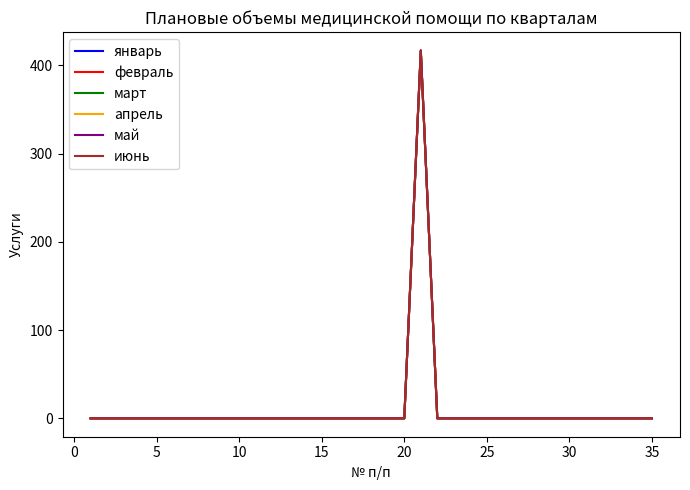

Which series has the largest range (max minus min)?

январь